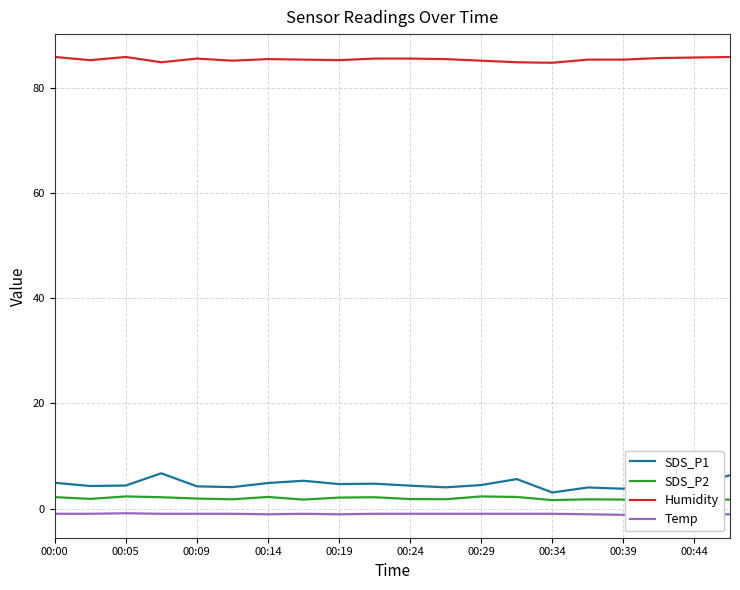

True or false: Humidity has a value of 85.8 at 00:44.

True